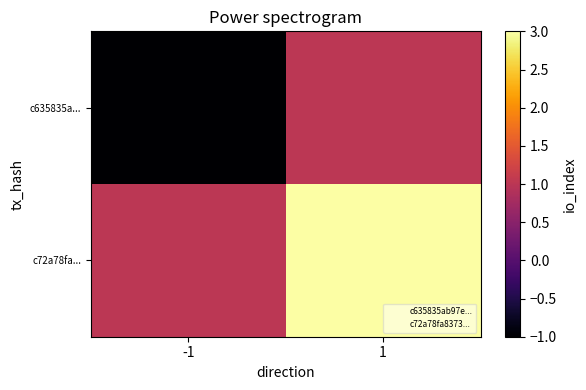

At how many categories does at least one series exceed 1?

1